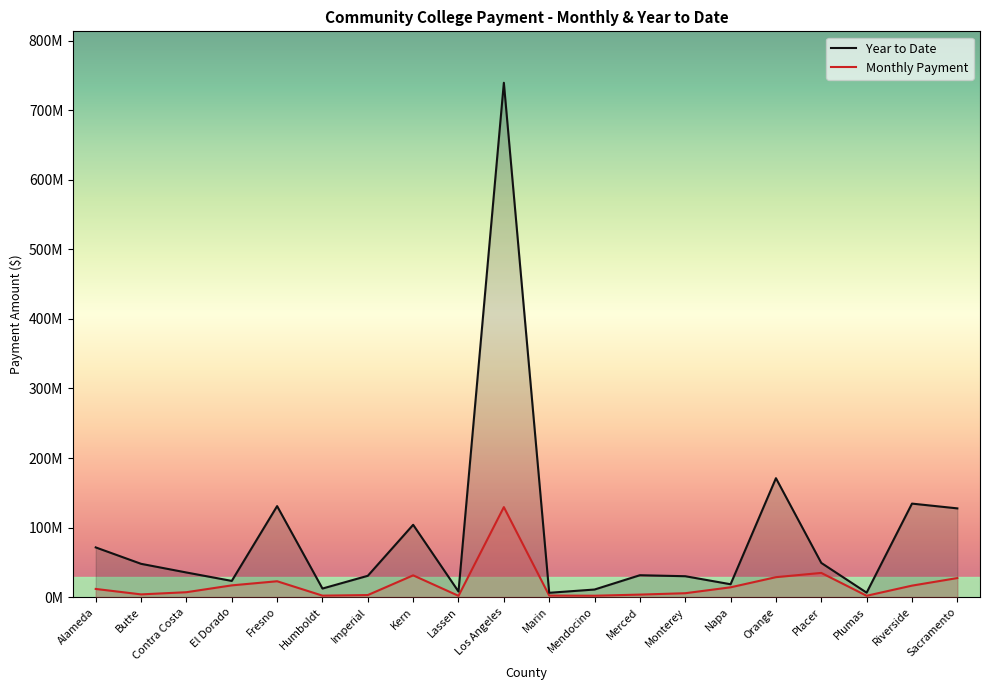

Which series has the largest range (max minus min)?

Year to Date